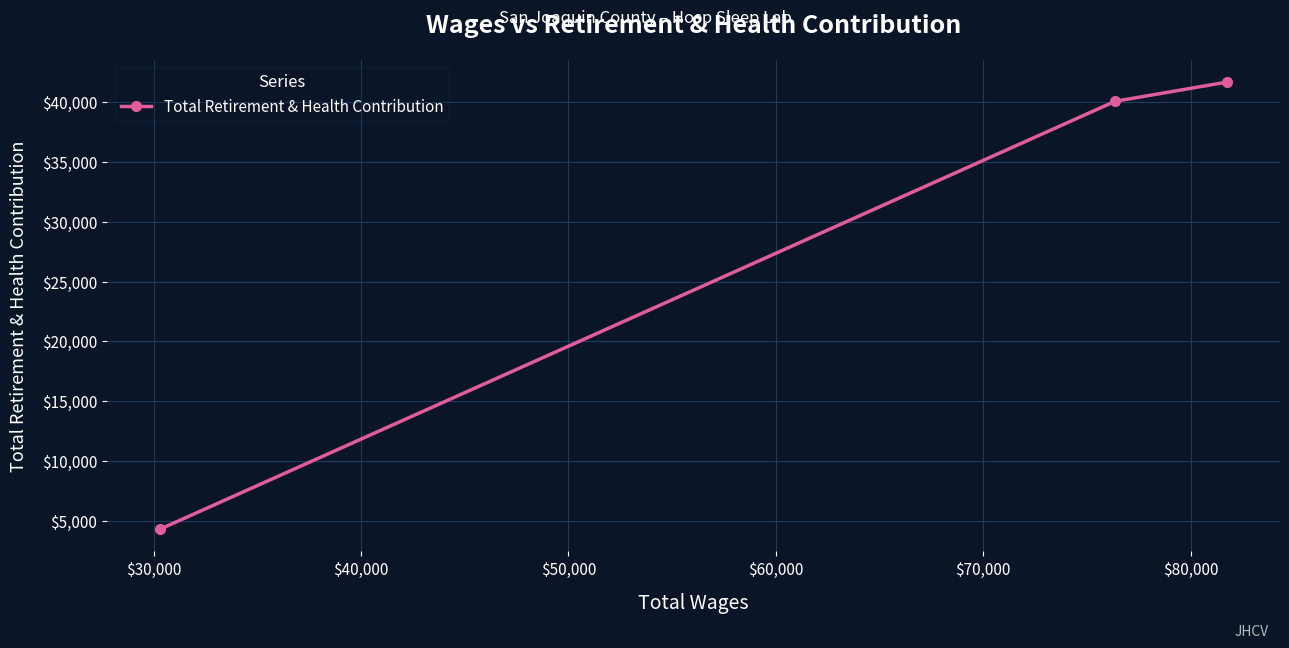

What is the average value?

28696